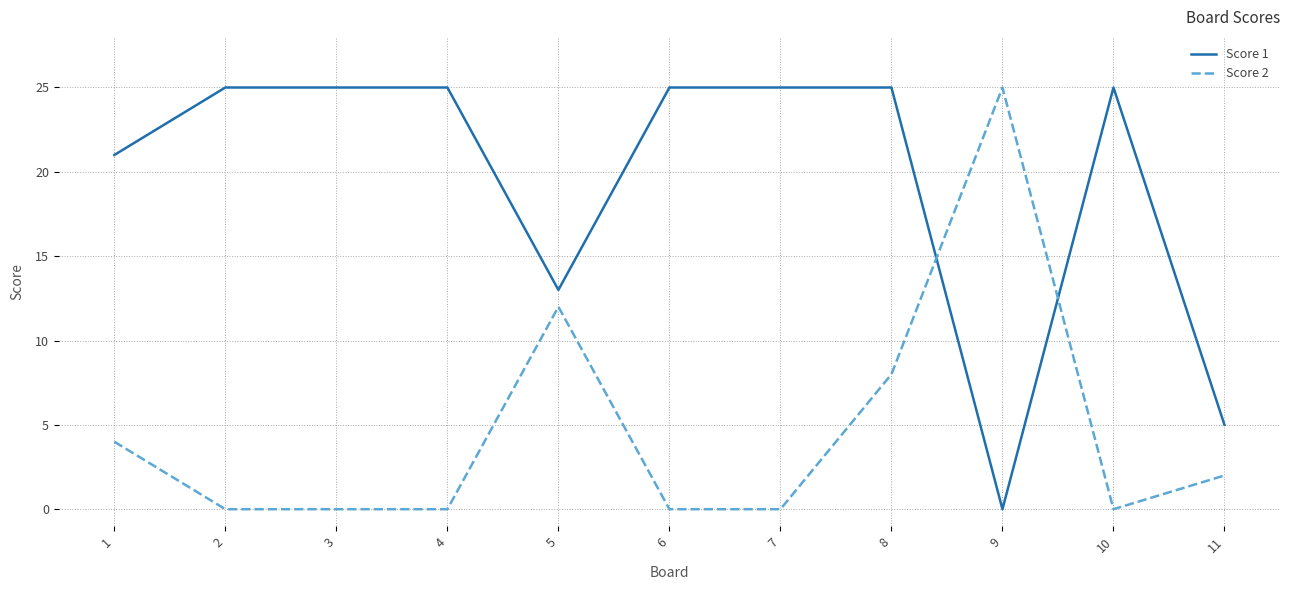

True or false: Score 1 and Score 2 cross at least once.

True